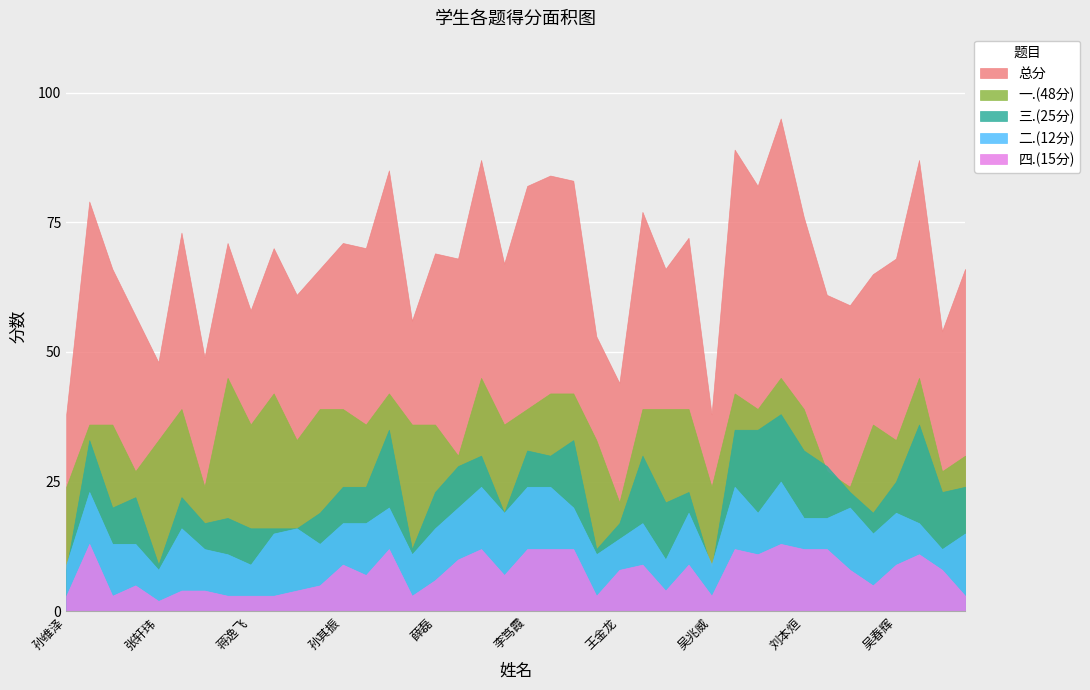

At which category is the sum across all series the highest?

刘亚平